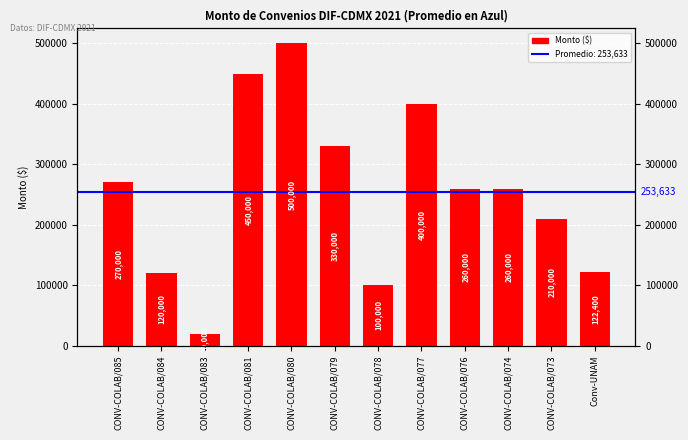

What is the label of the 10th bar from the right?

CONV-COLAB/083